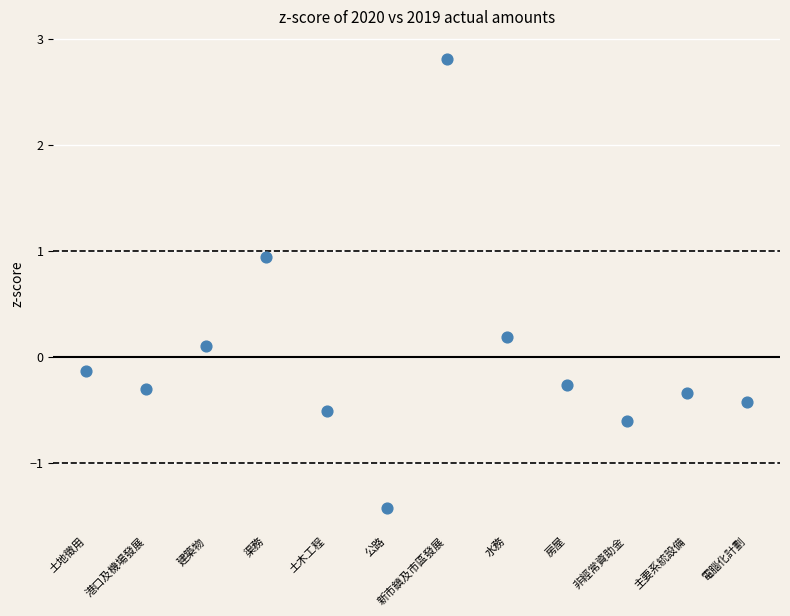

What is the range of Y values (max minus min)?

4.2